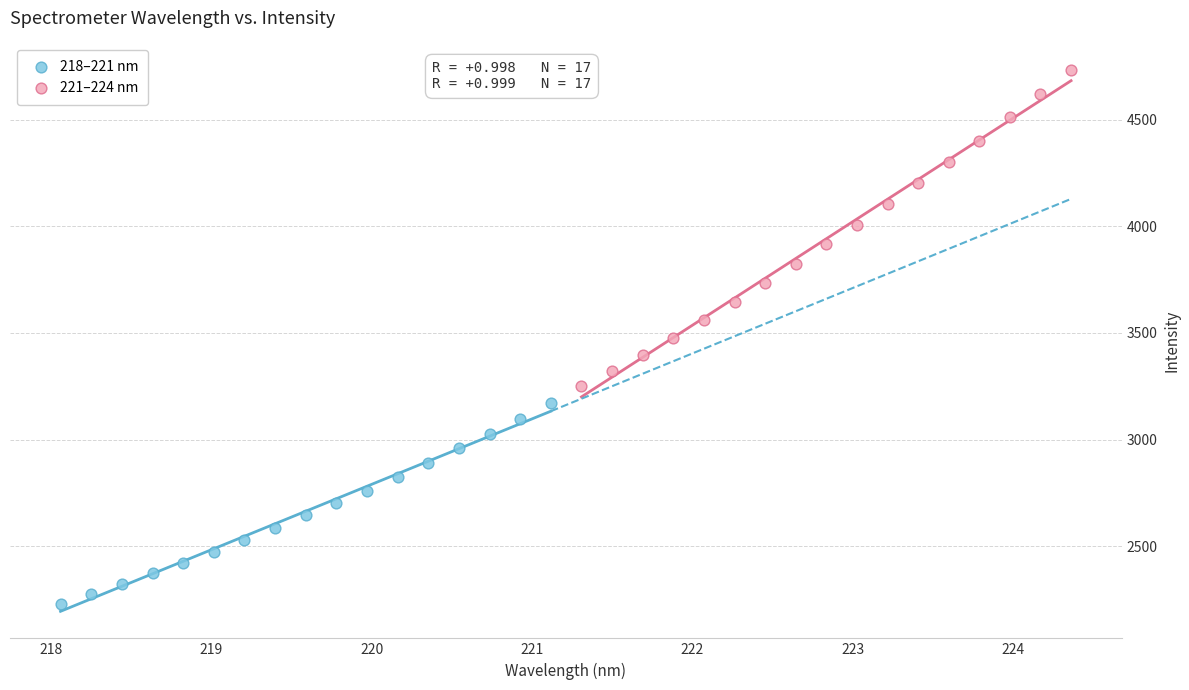

Which series contains the highest Y value?

221–224 nm